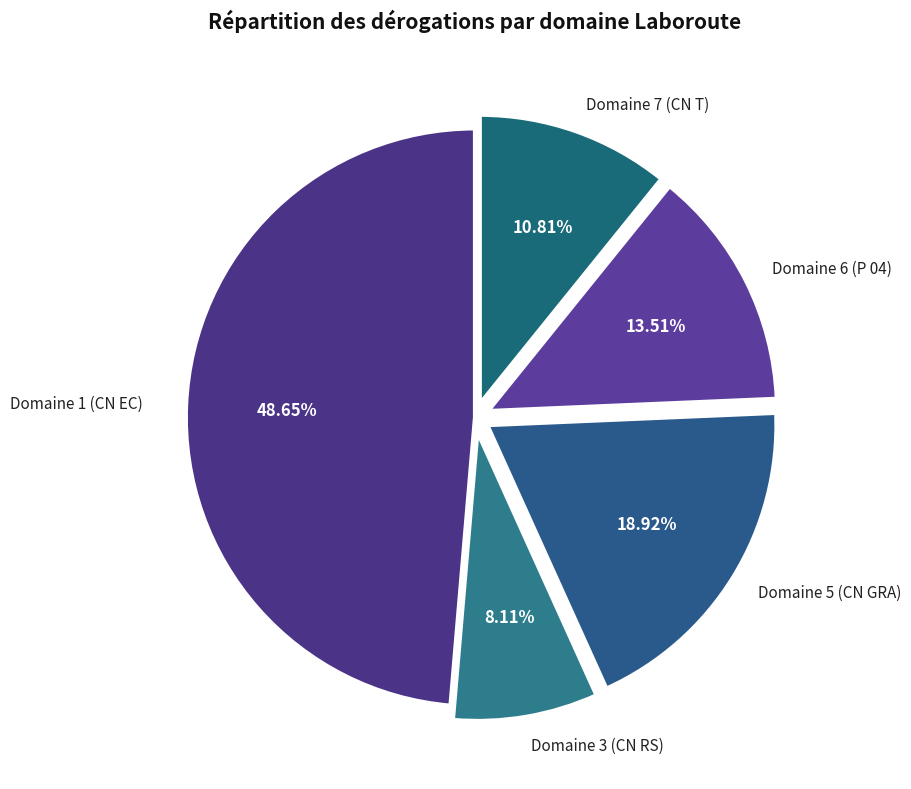

To the nearest percent, what portion does Domaine 3 (CN RS) represent?

8%